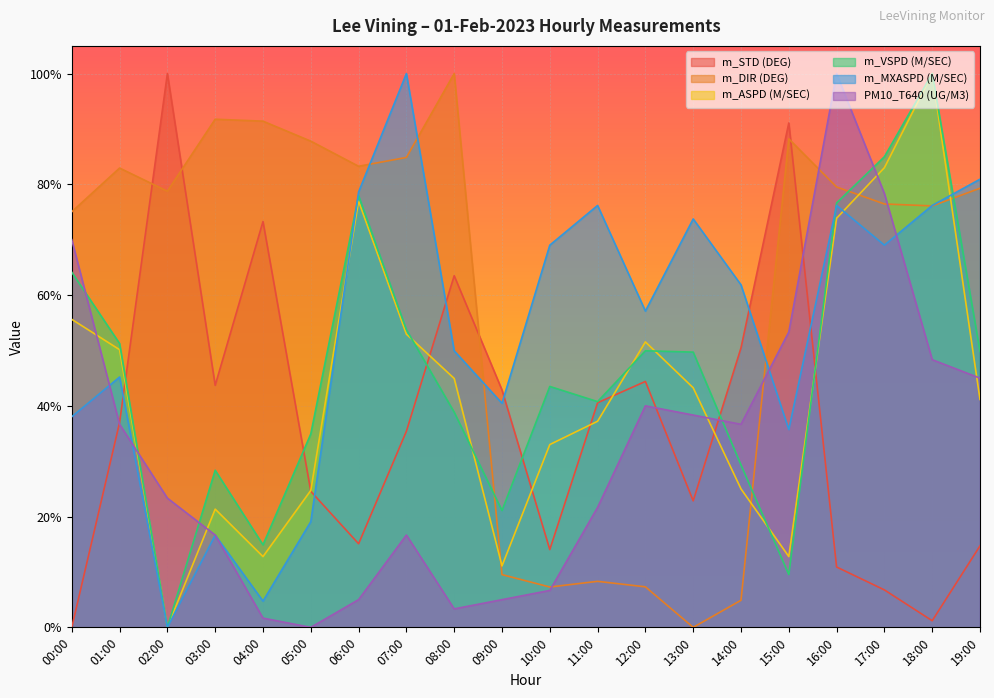

Reading left to right, list all the values displayed in this chart.

m_STD (DEG): 0.0	0.4	1.0	0.4	0.7	0.2	0.2	0.4	0.6	0.4	0.1	0.4	0.4	0.2	0.5	0.9	0.1	0.1	0.0	0.1
m_DIR (DEG): 0.8	0.8	0.8	0.9	0.9	0.9	0.8	0.8	1.0	0.1	0.1	0.1	0.1	0.0	0.0	0.9	0.8	0.8	0.8	0.8
m_ASPD (M/SEC): 0.6	0.5	0.0	0.2	0.1	0.2	0.8	0.5	0.4	0.1	0.3	0.4	0.5	0.4	0.2	0.1	0.7	0.8	1.0	0.4
m_VSPD (M/SEC): 0.6	0.5	0.0	0.3	0.1	0.3	0.8	0.5	0.4	0.2	0.4	0.4	0.5	0.5	0.3	0.1	0.8	0.8	1.0	0.5
m_MXASPD (M/SEC): 0.4	0.5	0.0	0.2	0.0	0.2	0.8	1.0	0.5	0.4	0.7	0.8	0.6	0.7	0.6	0.4	0.8	0.7	0.8	0.8
PM10_T640 (UG/M3): 0.7	0.4	0.2	0.2	0.0	0.0	0.0	0.2	0.0	0.0	0.1	0.2	0.4	0.4	0.4	0.5	1.0	0.8	0.5	0.4